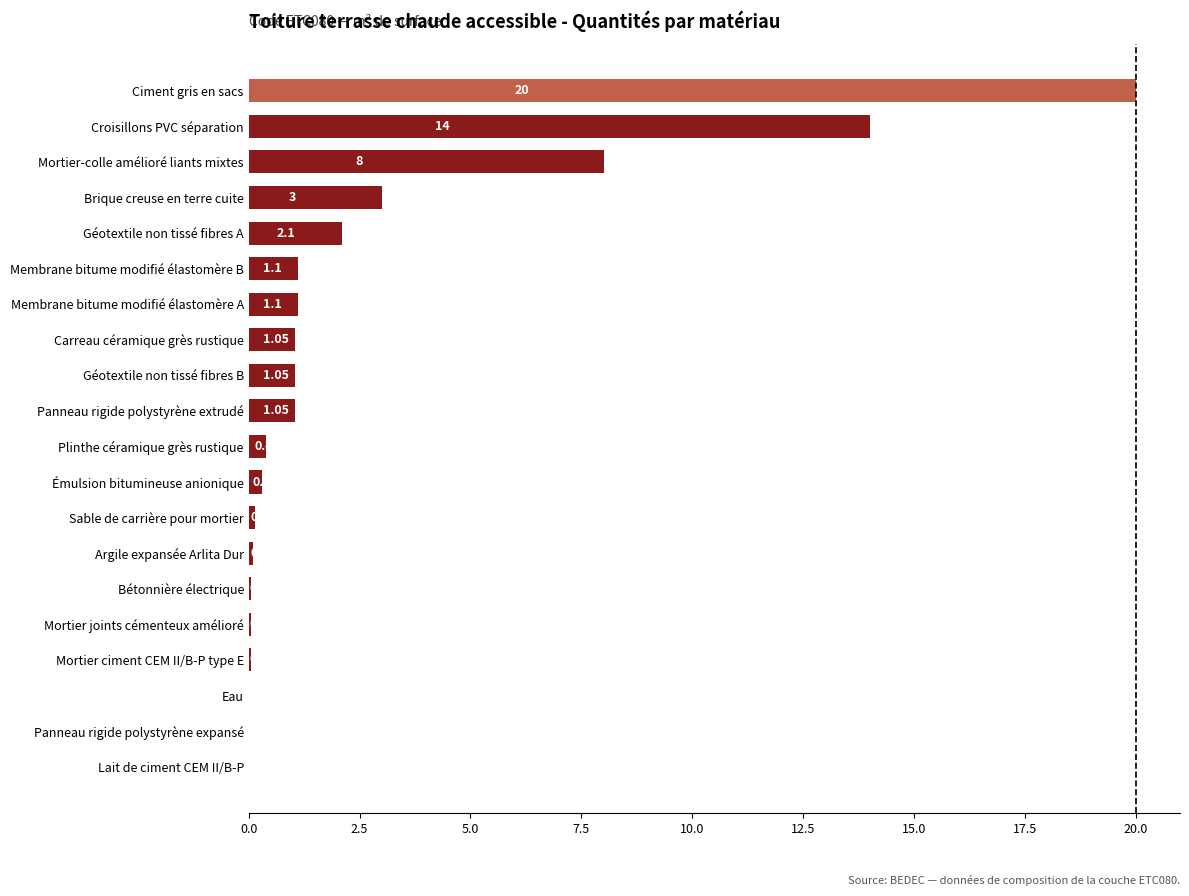

How many categories are shown in the chart?

20